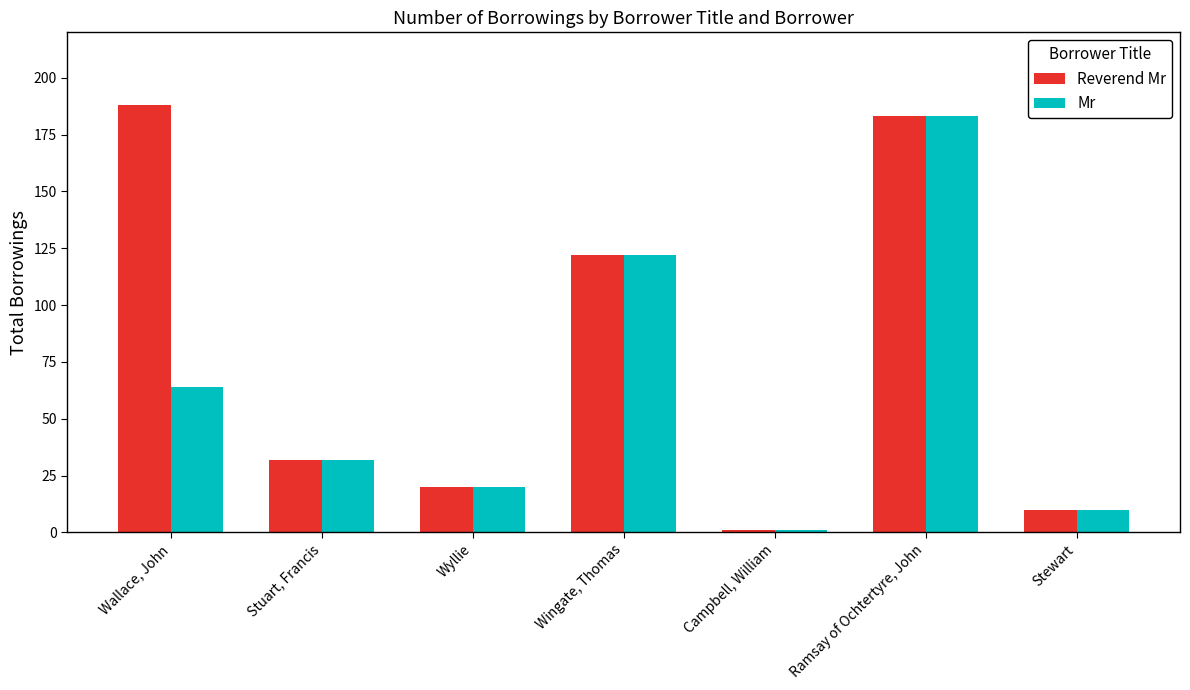

List the labels in order of Mr value, largest first.

Ramsay of Ochtertyre, John, Wingate, Thomas, Wallace, John, Stuart, Francis, Wyllie, Stewart, Campbell, William